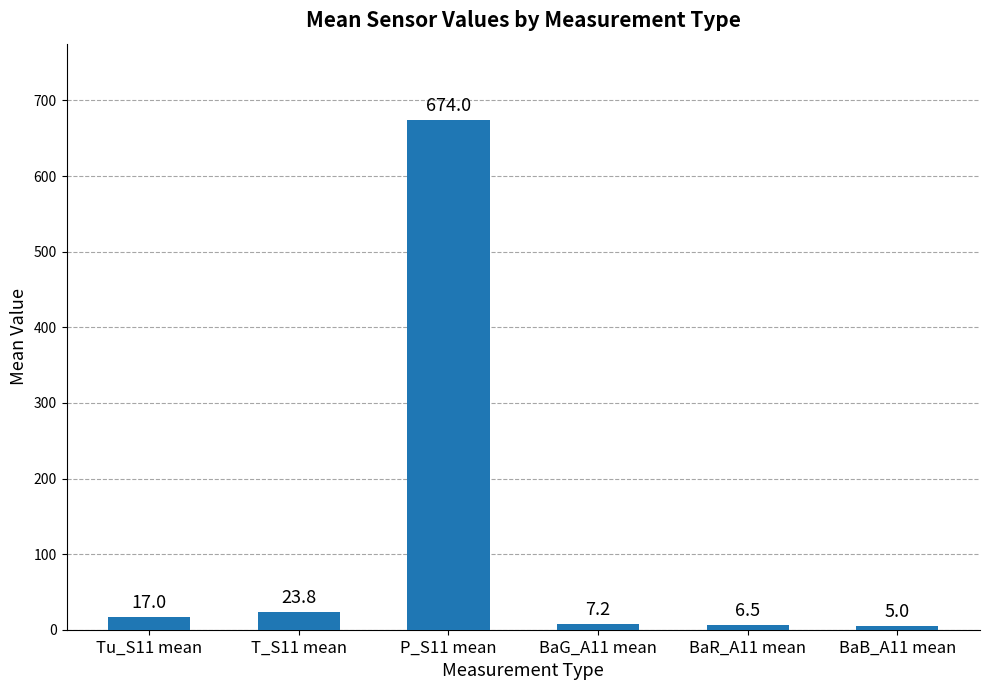

At which label is the value closest to 339?

T_S11 mean